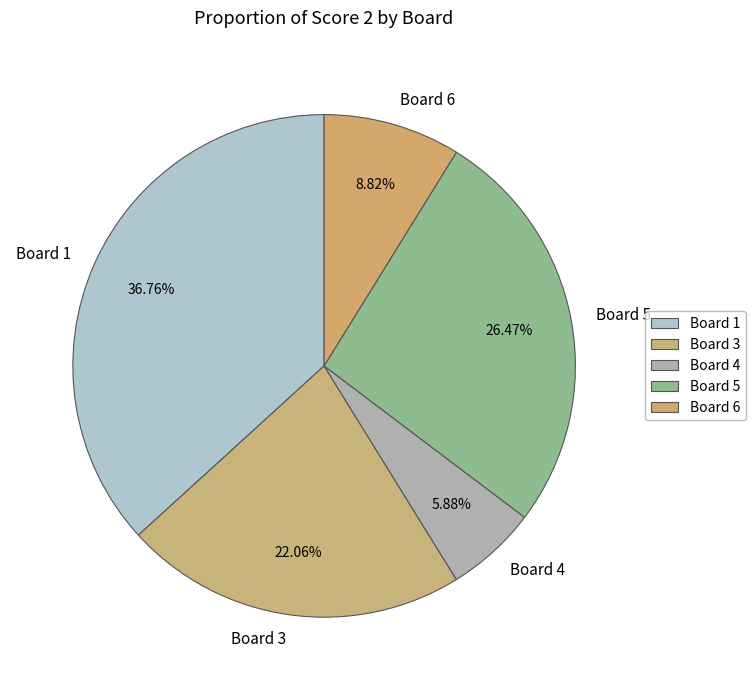

What is the ratio of the value at Board 4 to the value at Board 6?

0.7